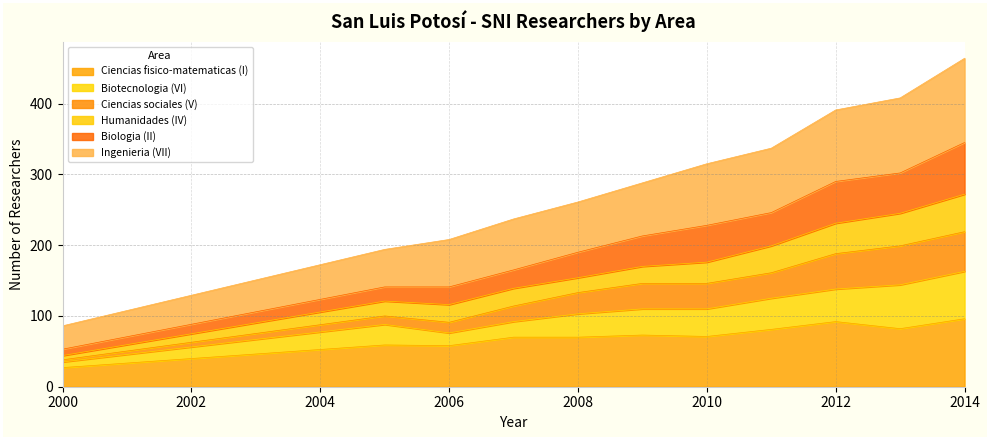

What is the lowest value of the Ciencias fisico-matematicas (I) series?

27